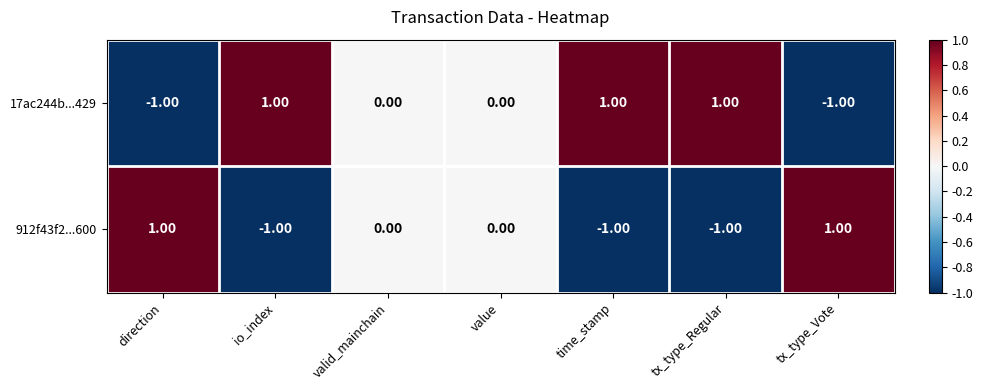

How many values in the 17ac244b...429 series are below 0?

2